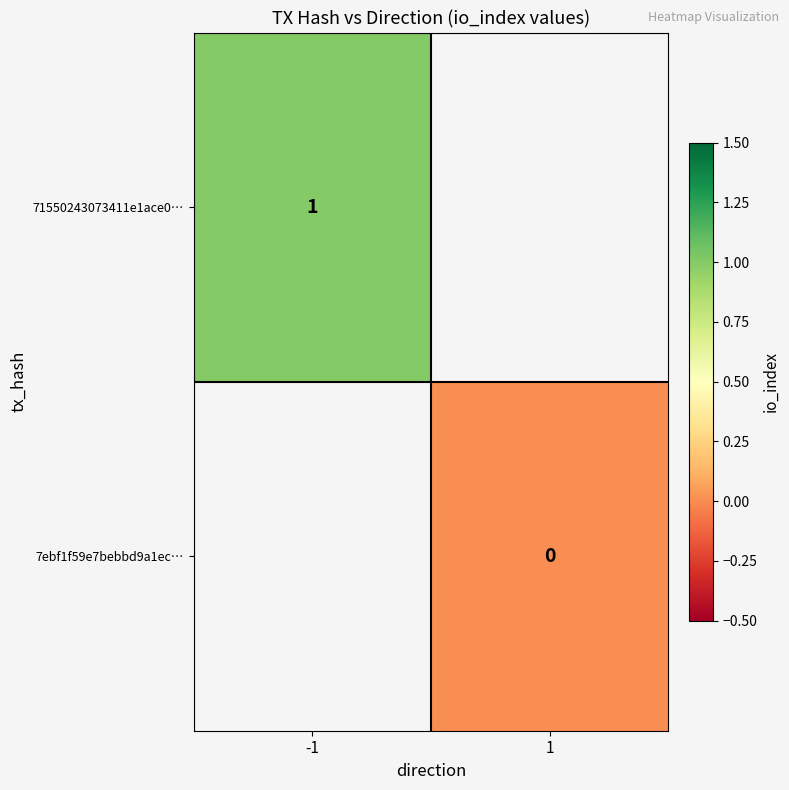

The value of 71550243073411e1ace0… at -1 is 1. True or false?

True